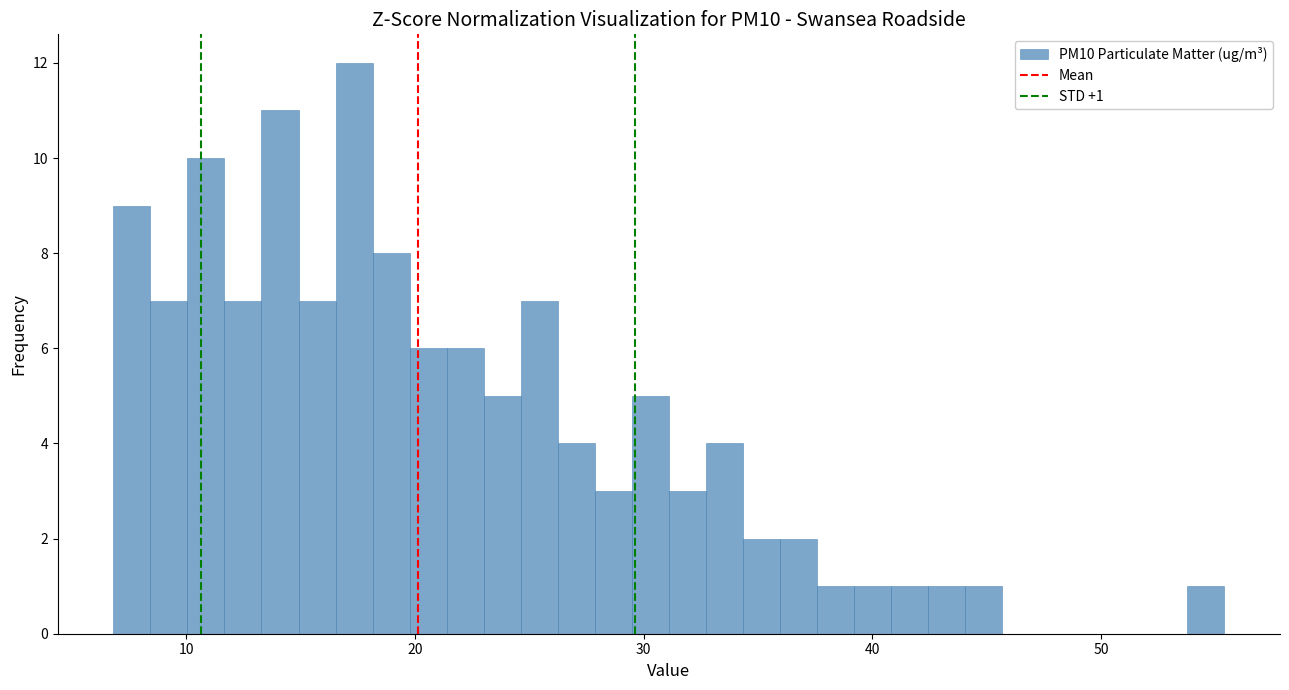

Around what value on the x-axis is the tallest bar? Give the approximate position of its centre, as read against the axis.

17